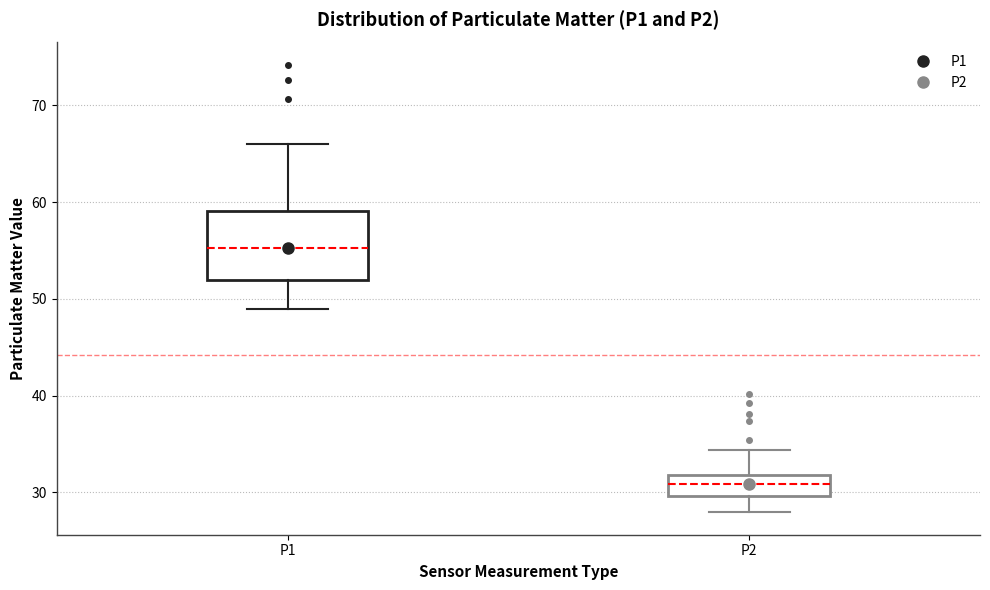

Where does the lower whisker of the box for P2 end on the y-axis? The values are not printed on the chart, so give them approximately, as read against the axis.

28